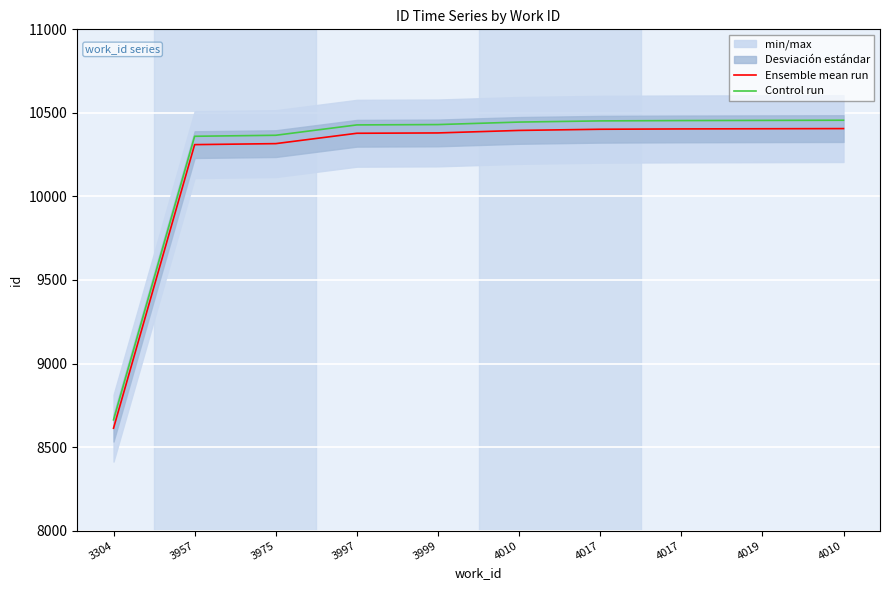

The value of Control run at 3304 is 4362. True or false?

False